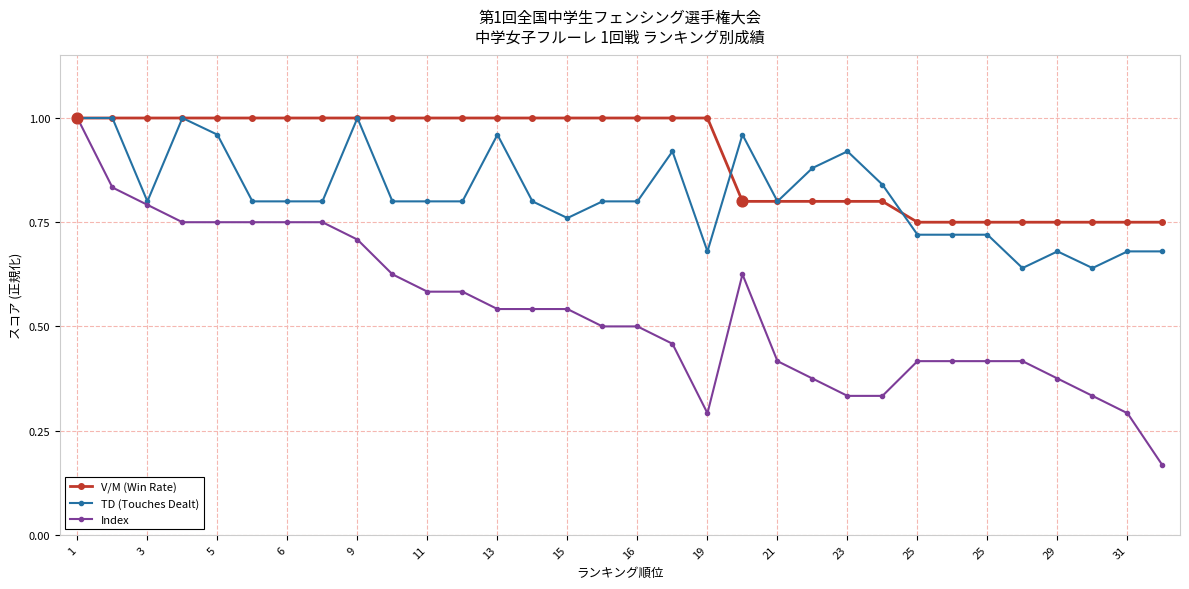

Which series has the largest total across all categories?

V/M (Win Rate)